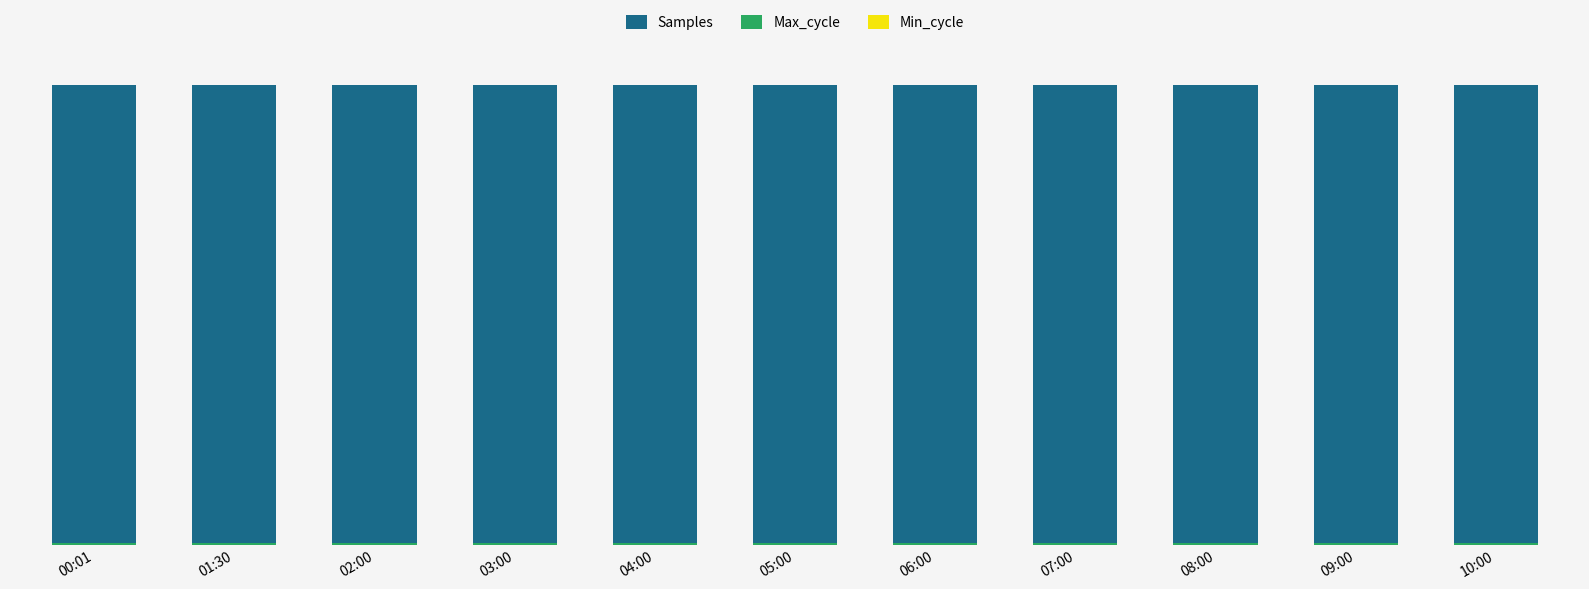

Between 01:30 and 00:01, which is larger?

01:30